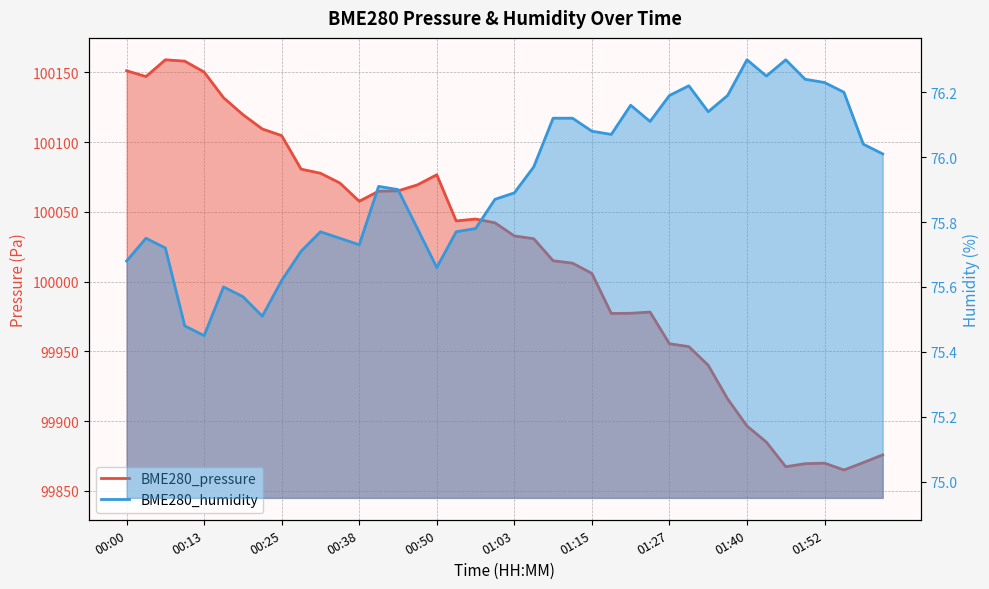

At 00:16, list the series in order from largest to smallest.

BME280_pressure, BME280_humidity